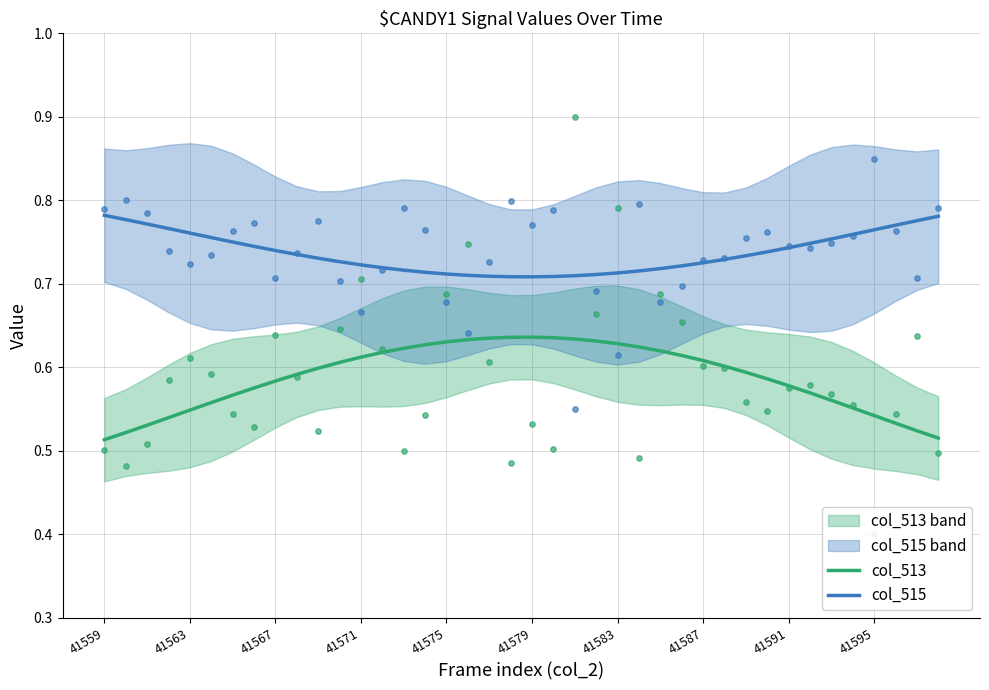

The value of col_513 at 41567 is 1.0. True or false?

False